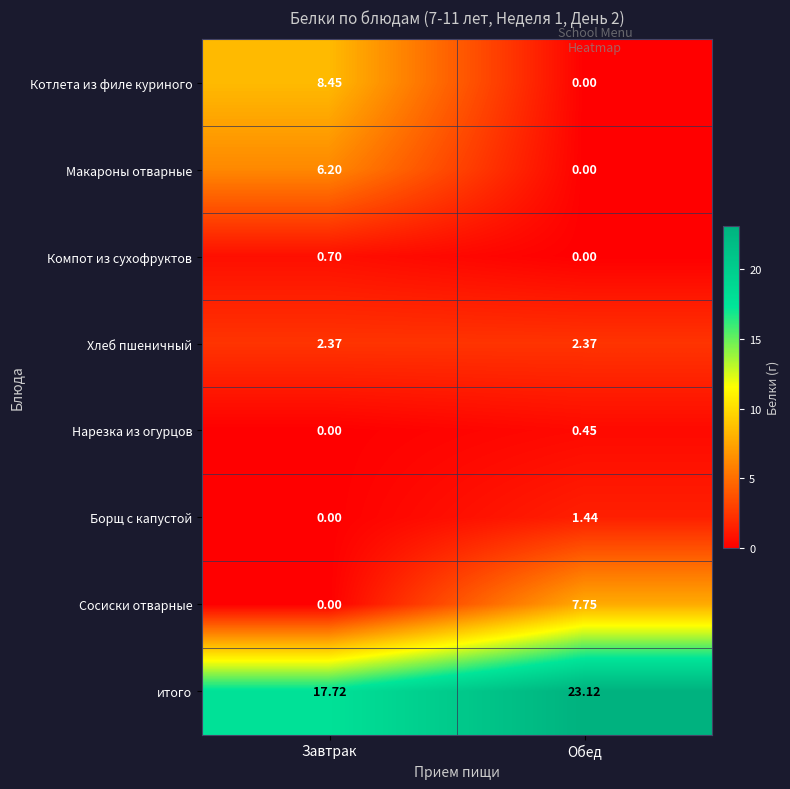

At how many categories does at least one series exceed 15?

2